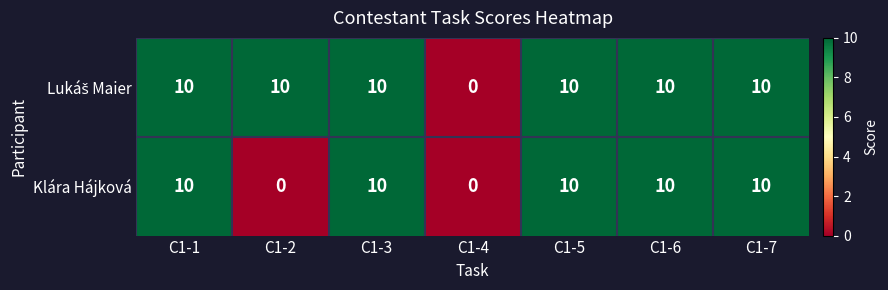

Count the number of data series in this chart.

2